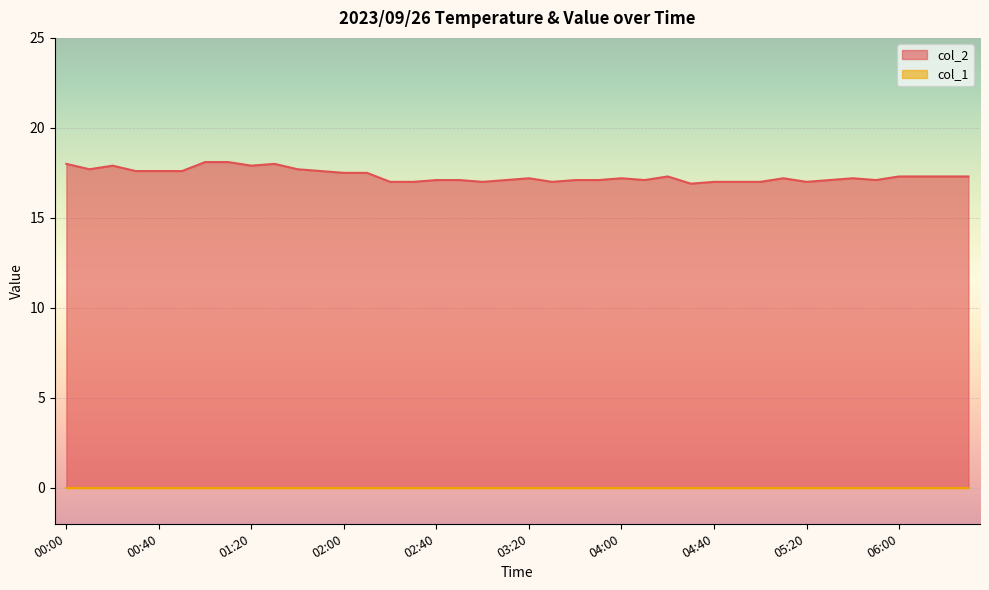

True or false: there are more than 1 points higher than both neighbors.

True